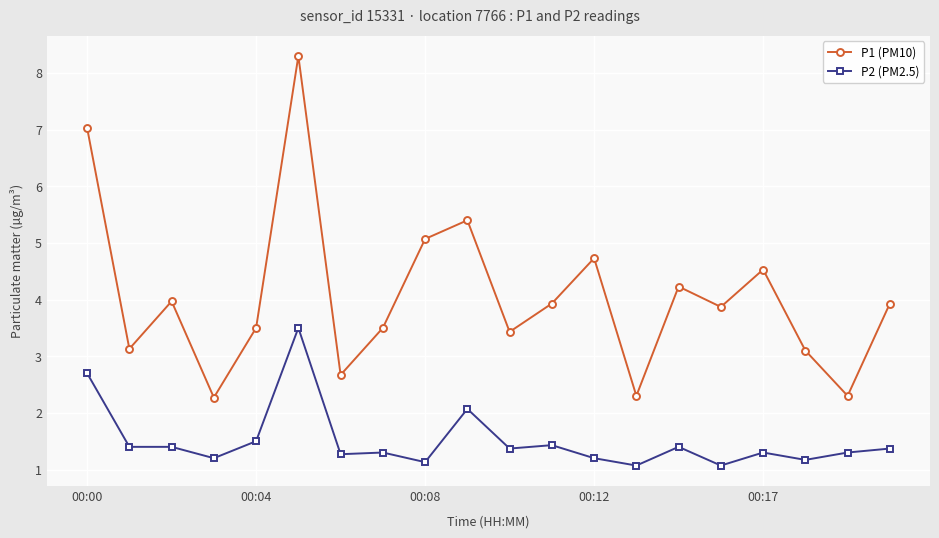

True or false: P1 (PM10) has more than 1 interior local peaks.

True